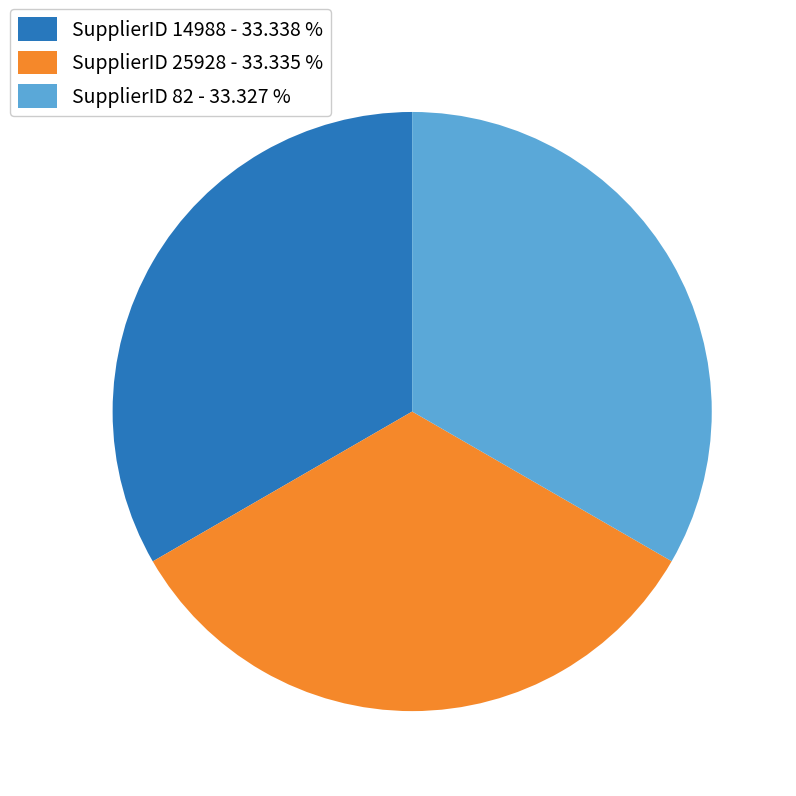

Is the sum of SupplierID 14988 - 33.338 % and SupplierID 25928 - 33.335 % greater than half?

Yes